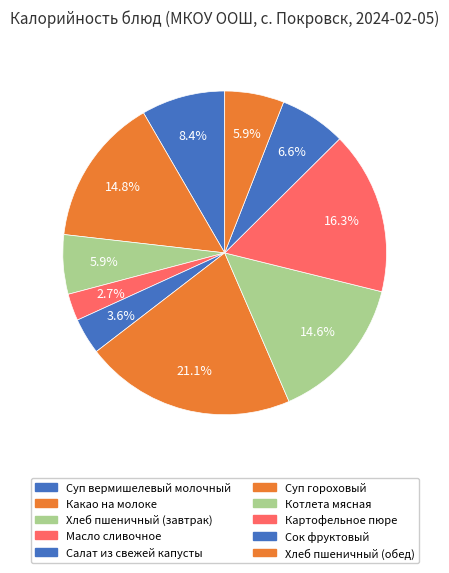

How many segments does this pie chart have?

10